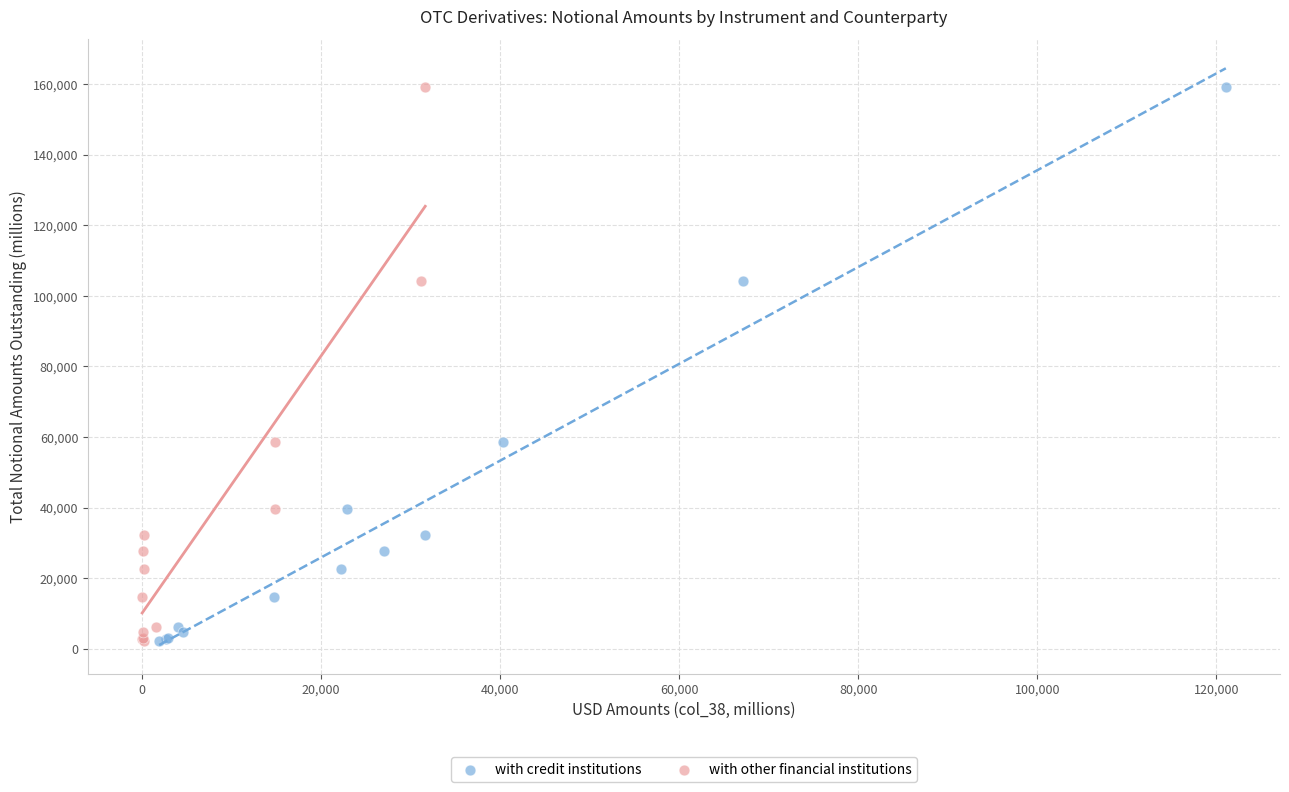

What are all the series names shown in the legend?

with credit institutions, with other financial institutions